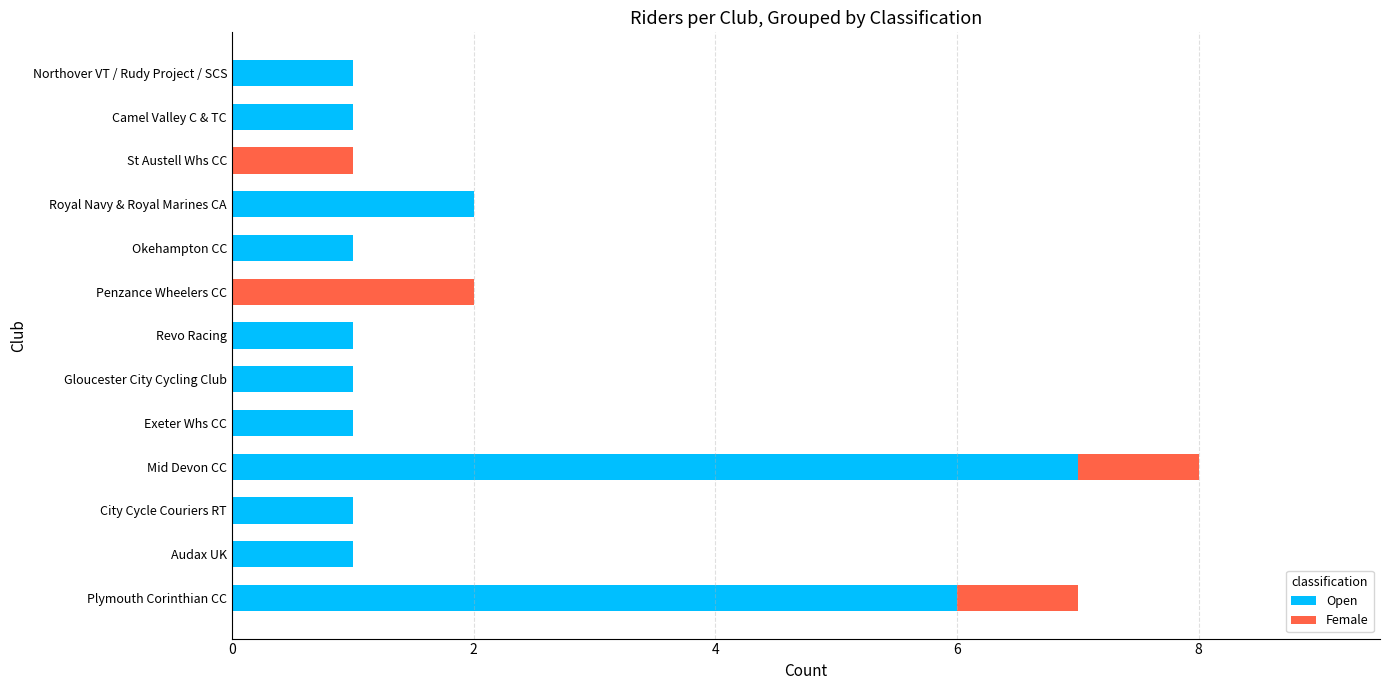

At which category is the sum across all series the highest?

Mid Devon CC